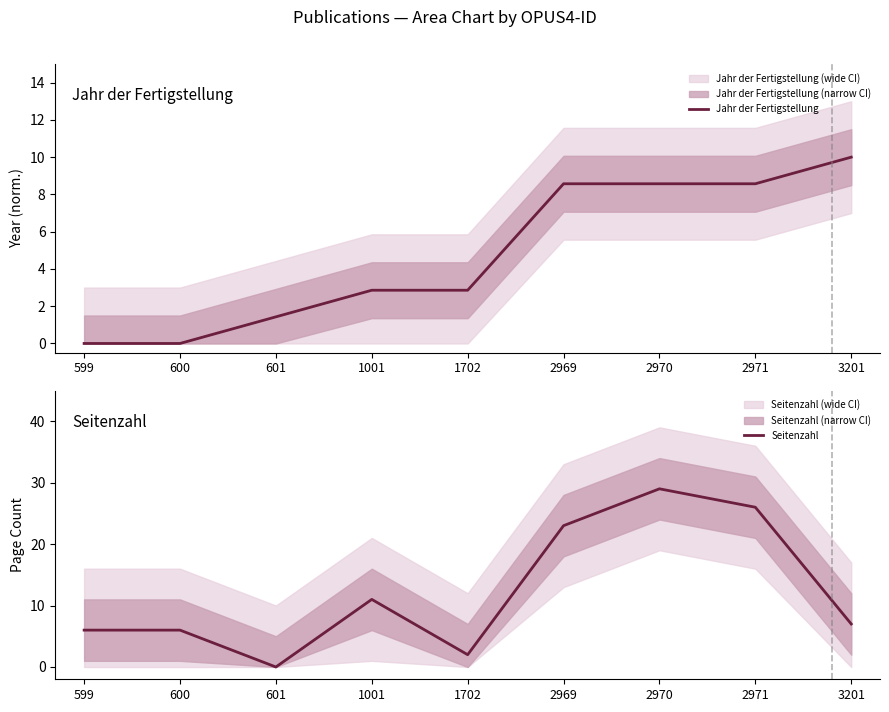

What is the average value of the Seitenzahl series?

12